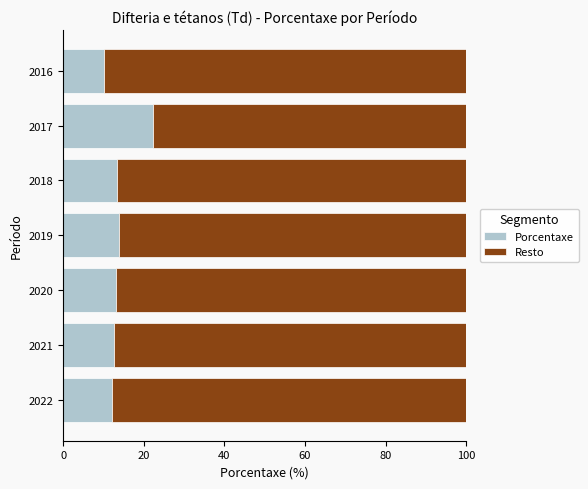

What is the sum of the Porcentaxe values at 2022 and 2018?

25.5